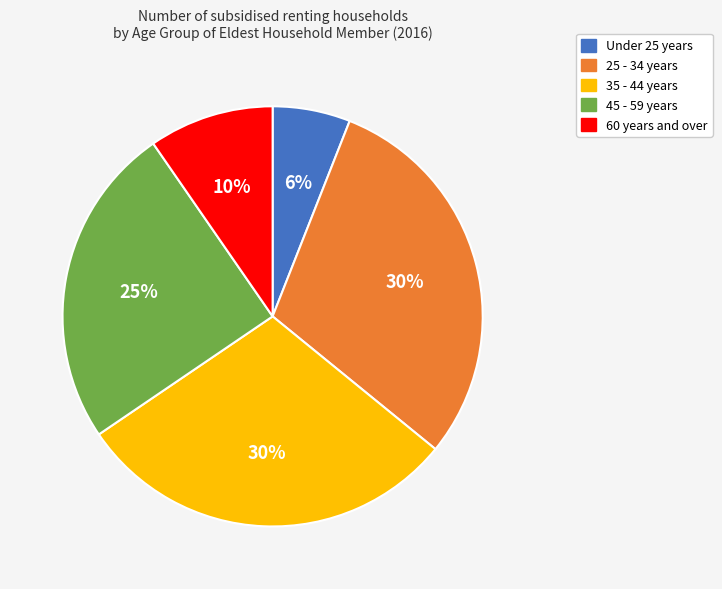

Which slice is the smallest?

Under 25 years